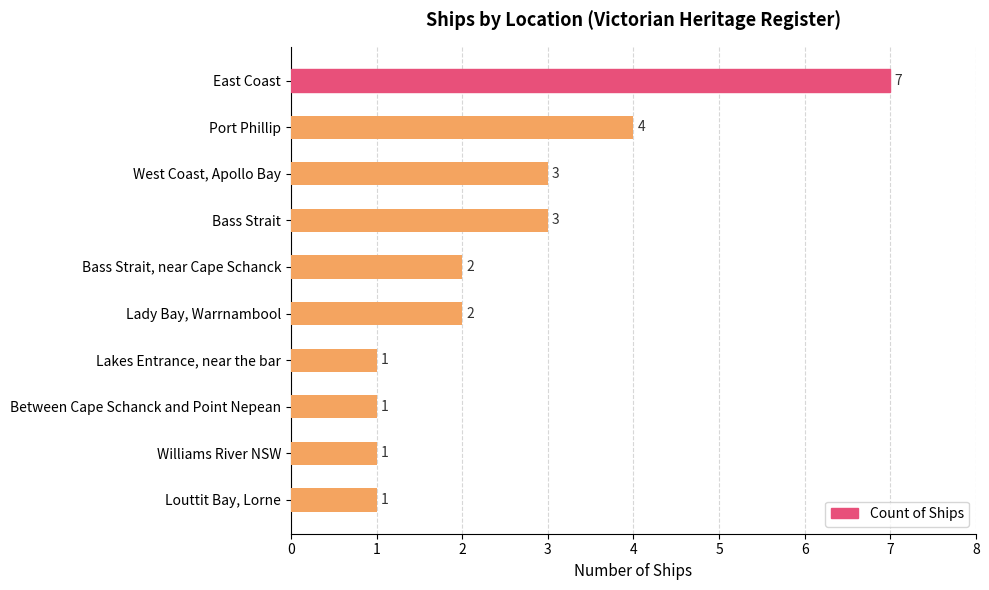

What is the greatest value displayed?

7